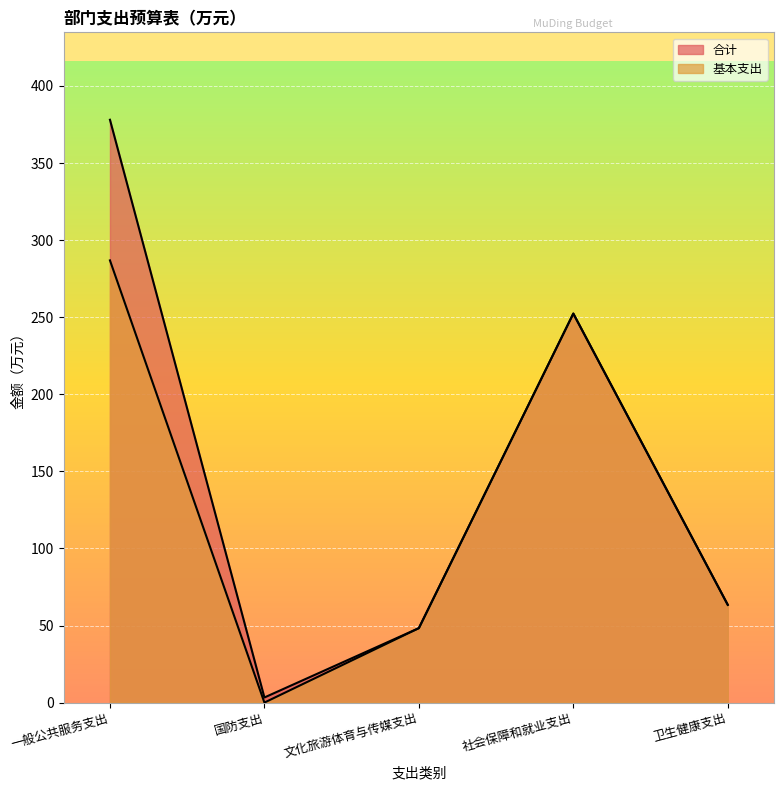

Which series changed the most between 一般公共服务支出 and 卫生健康支出?

合计